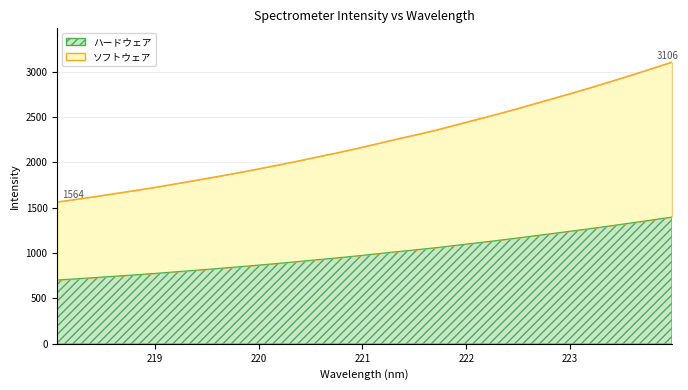

The value of y at 25 is 711.6. True or false?

False